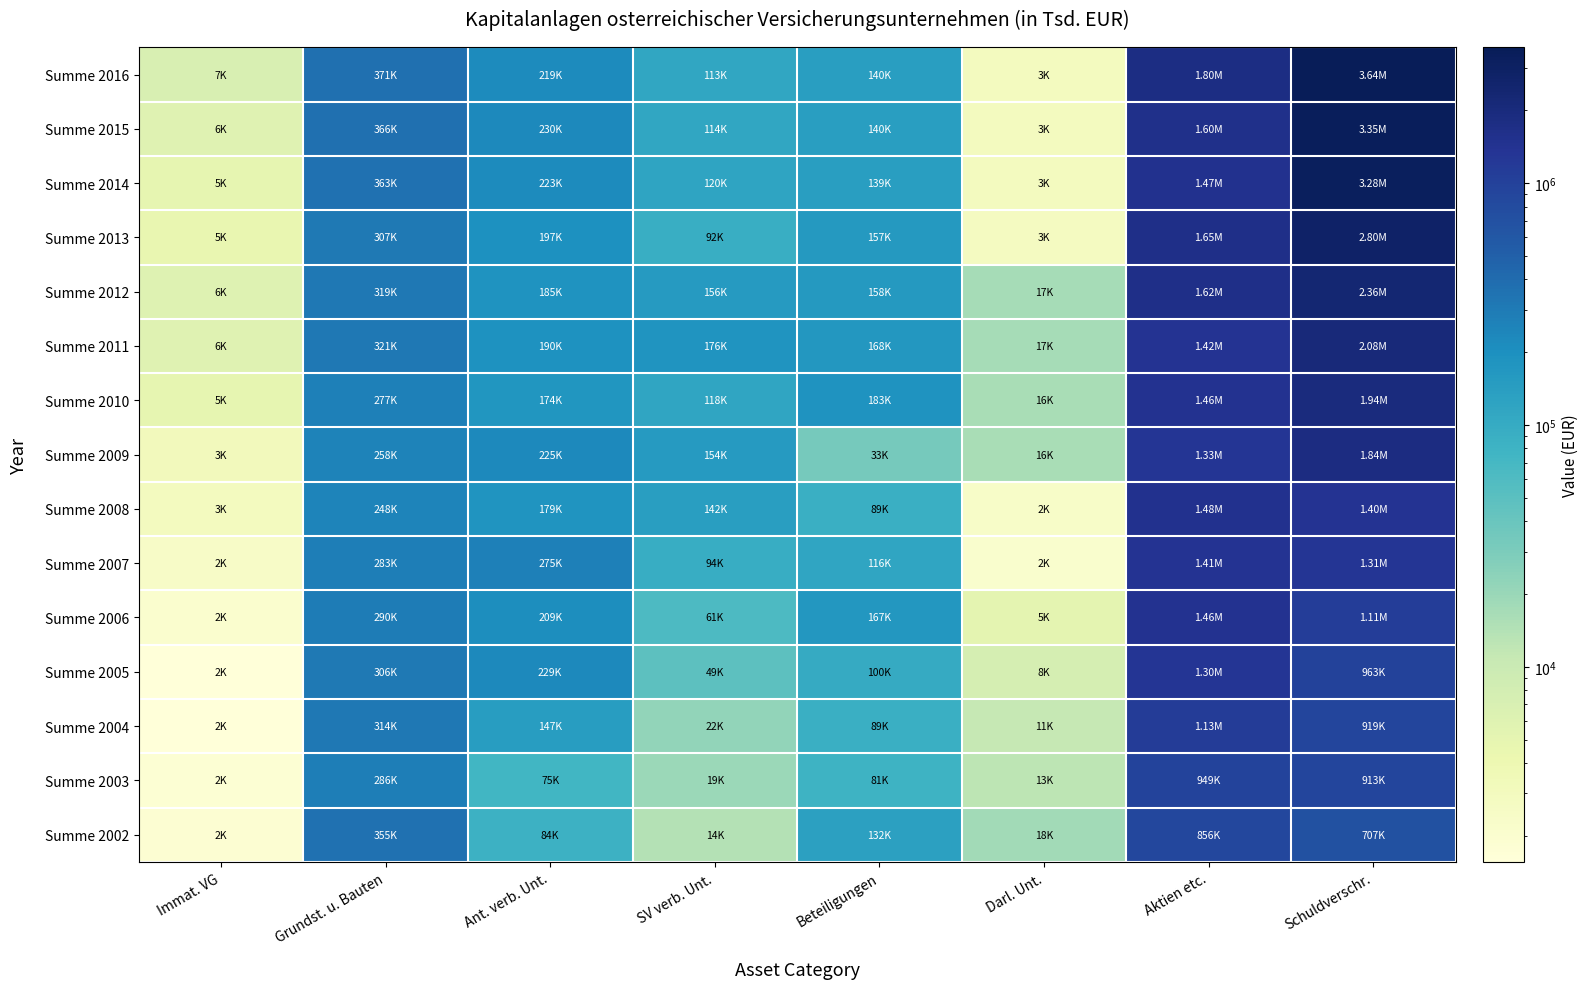

What is the total value across all series at SV verb. Unt.?

1444503